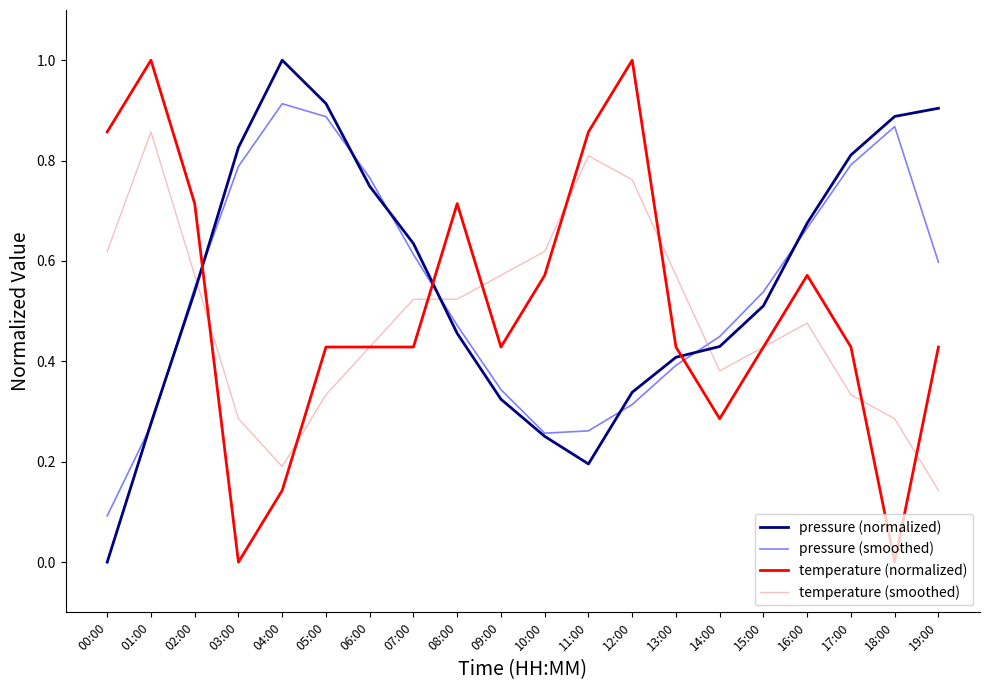

What is the maximum value shown in the chart?

1.0